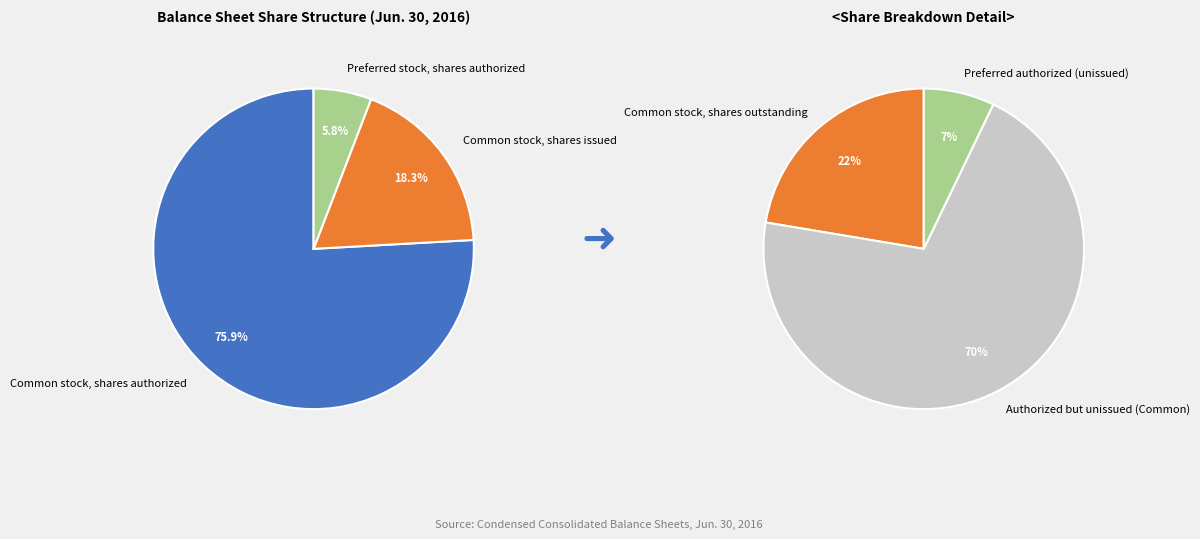

To the nearest percent, what is the difference between the Preferred stock, shares authorized and Common stock, shares issued slice percentages?

12%